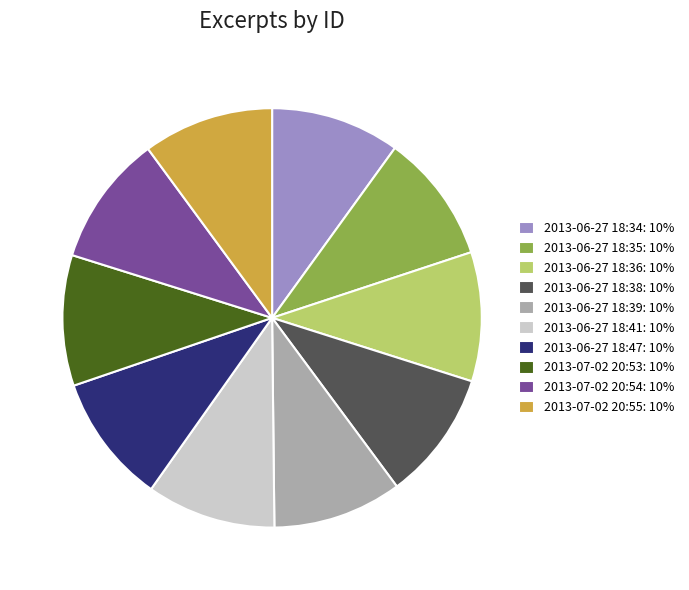

True or false: 2013-06-27 18:34: 10% accounts for 4% of the total.

False